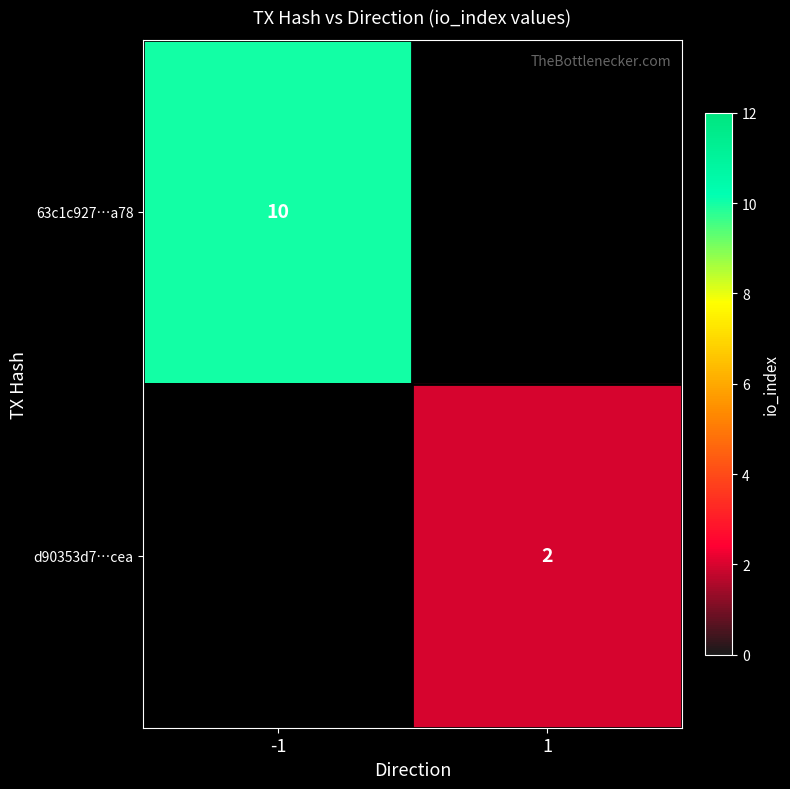

Is it true that d90353d7…cea equals 1 at 1?

False